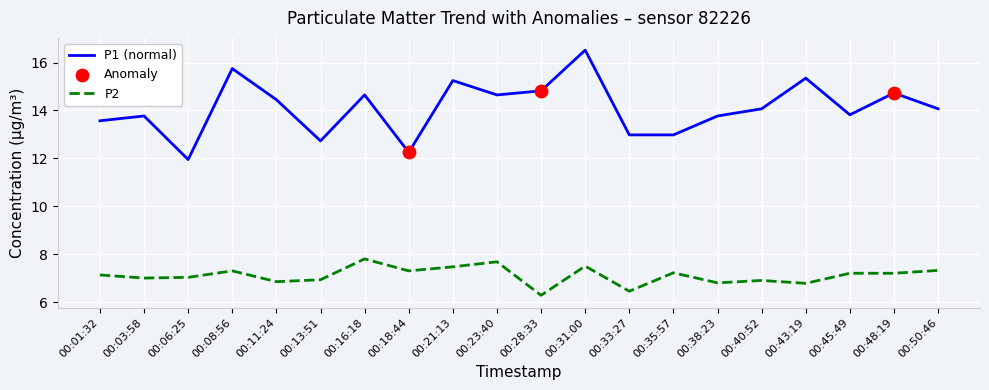

At how many categories does at least one series exceed 7?

20